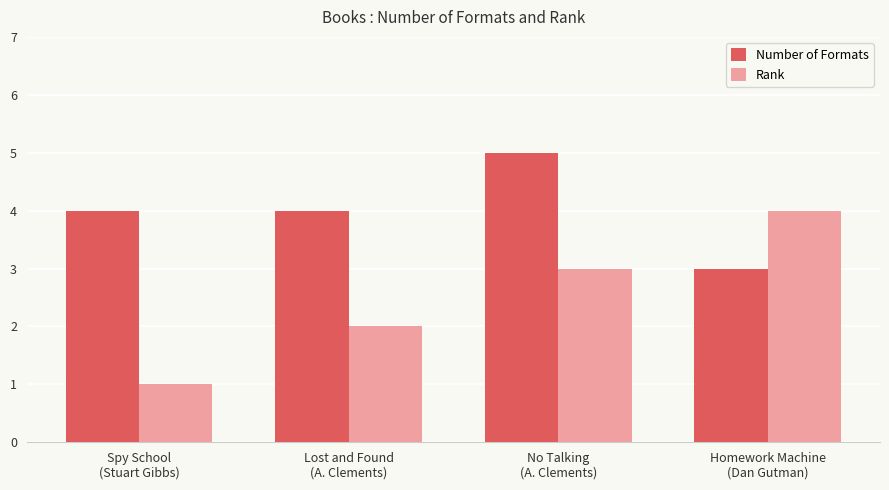

Which series has the largest total across all categories?

Number of Formats